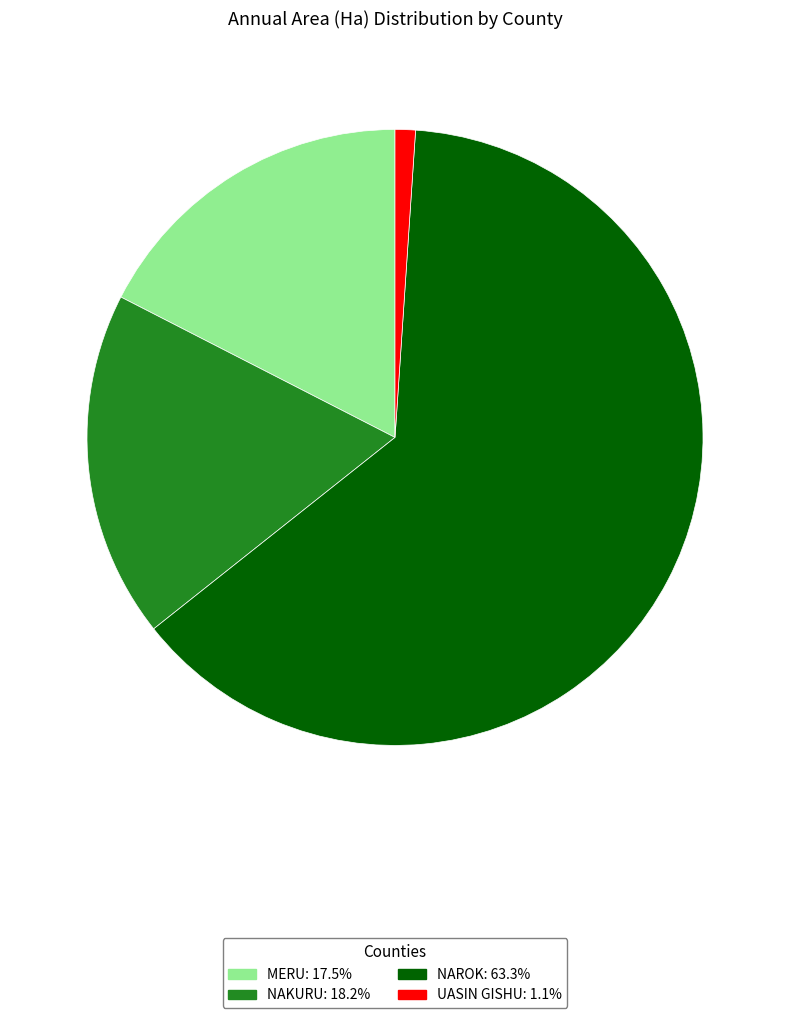

Count the number of slices in the pie.

4